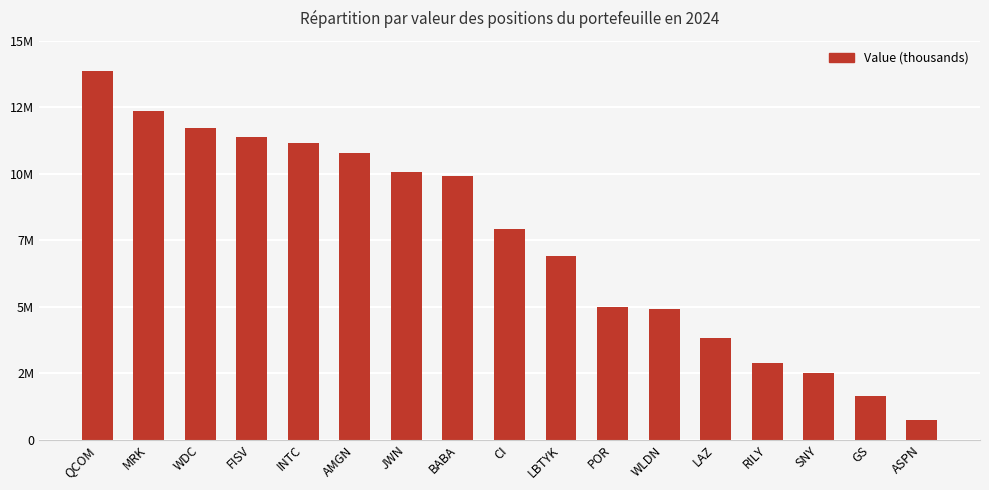

Rank the categories by value from lowest to highest.

ASPN, GS, SNY, RILY, LAZ, WLDN, POR, LBTYK, CI, BABA, JWN, AMGN, INTC, FISV, WDC, MRK, QCOM